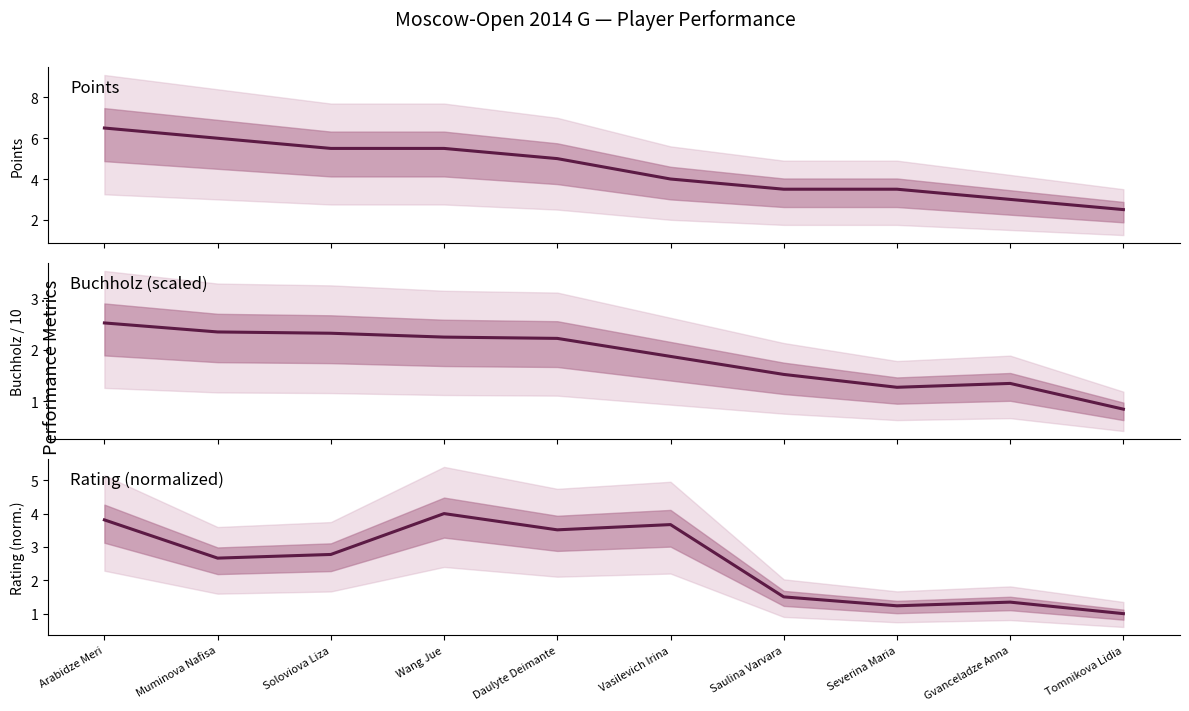

At how many categories does at least one series exceed 3?

8